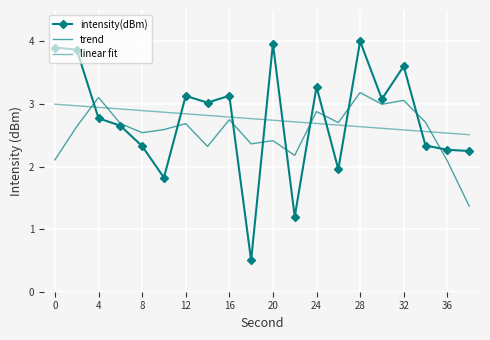

How many values in the trend series exceed 2?

19